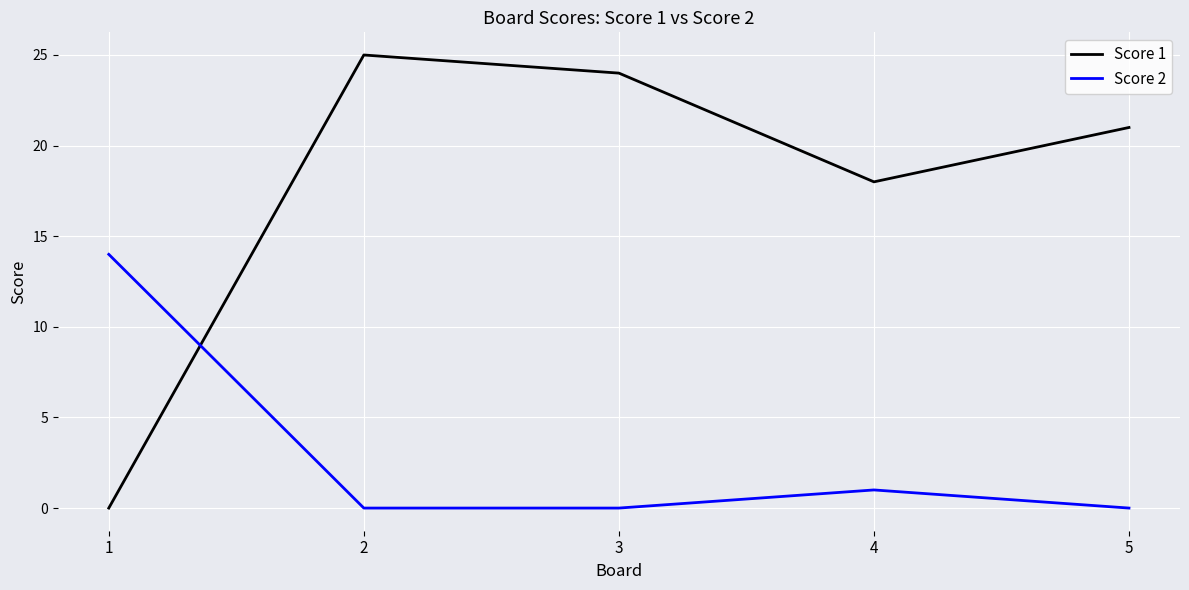

How many times do Score 1 and Score 2 cross each other?

1